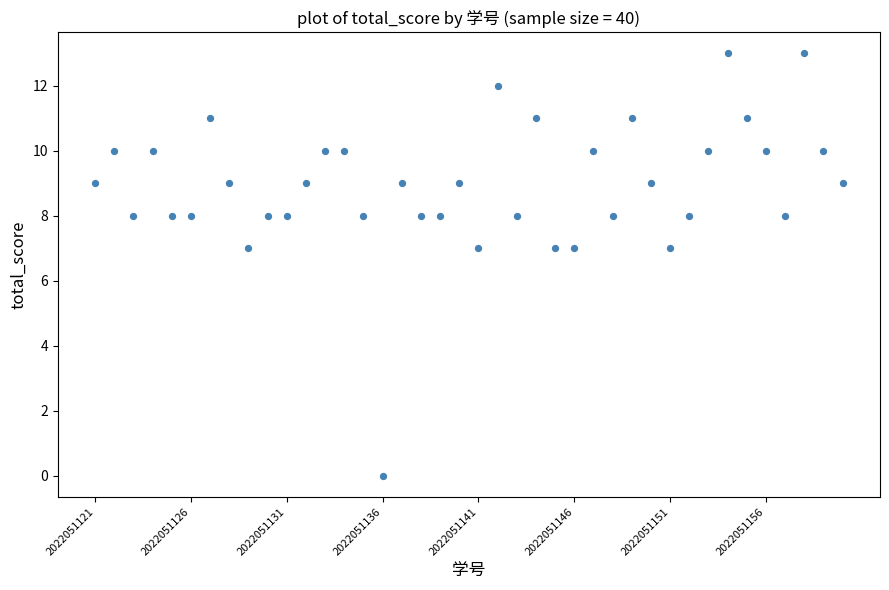

What is the range of Y values (max minus min)?

13